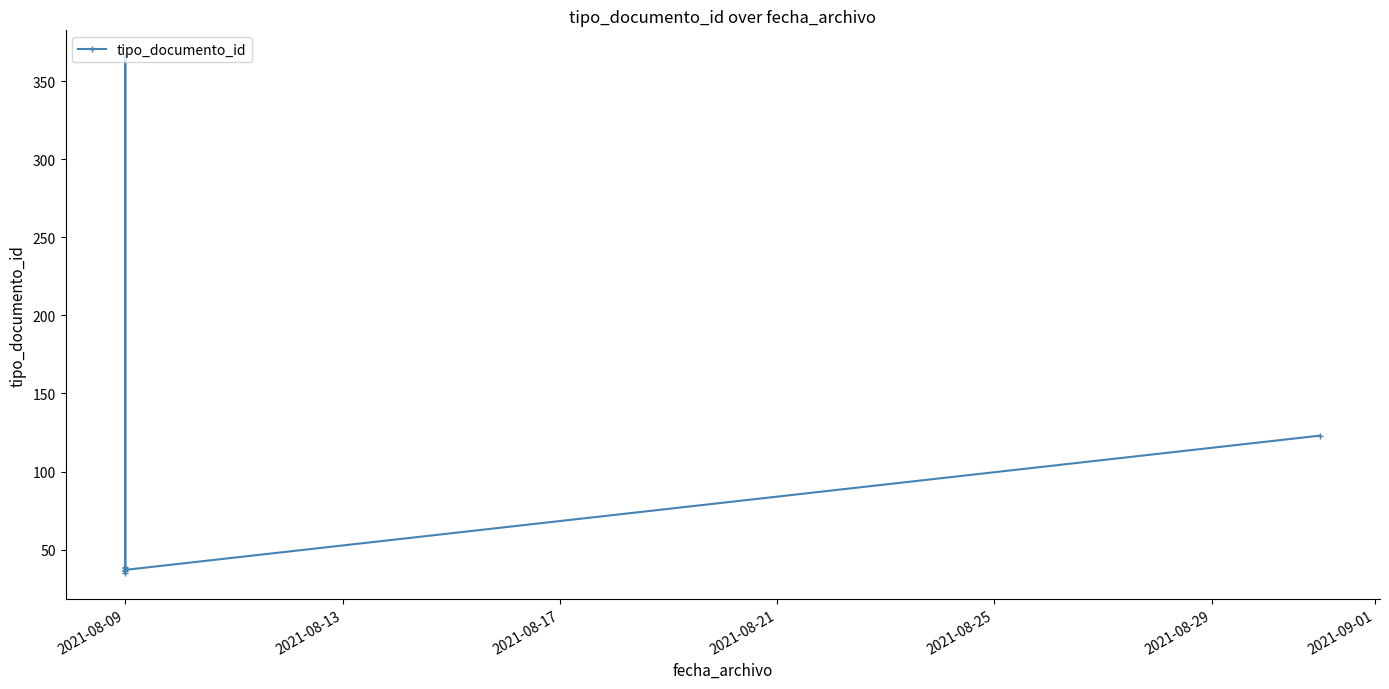

Does the chart have visible grid lines?

No